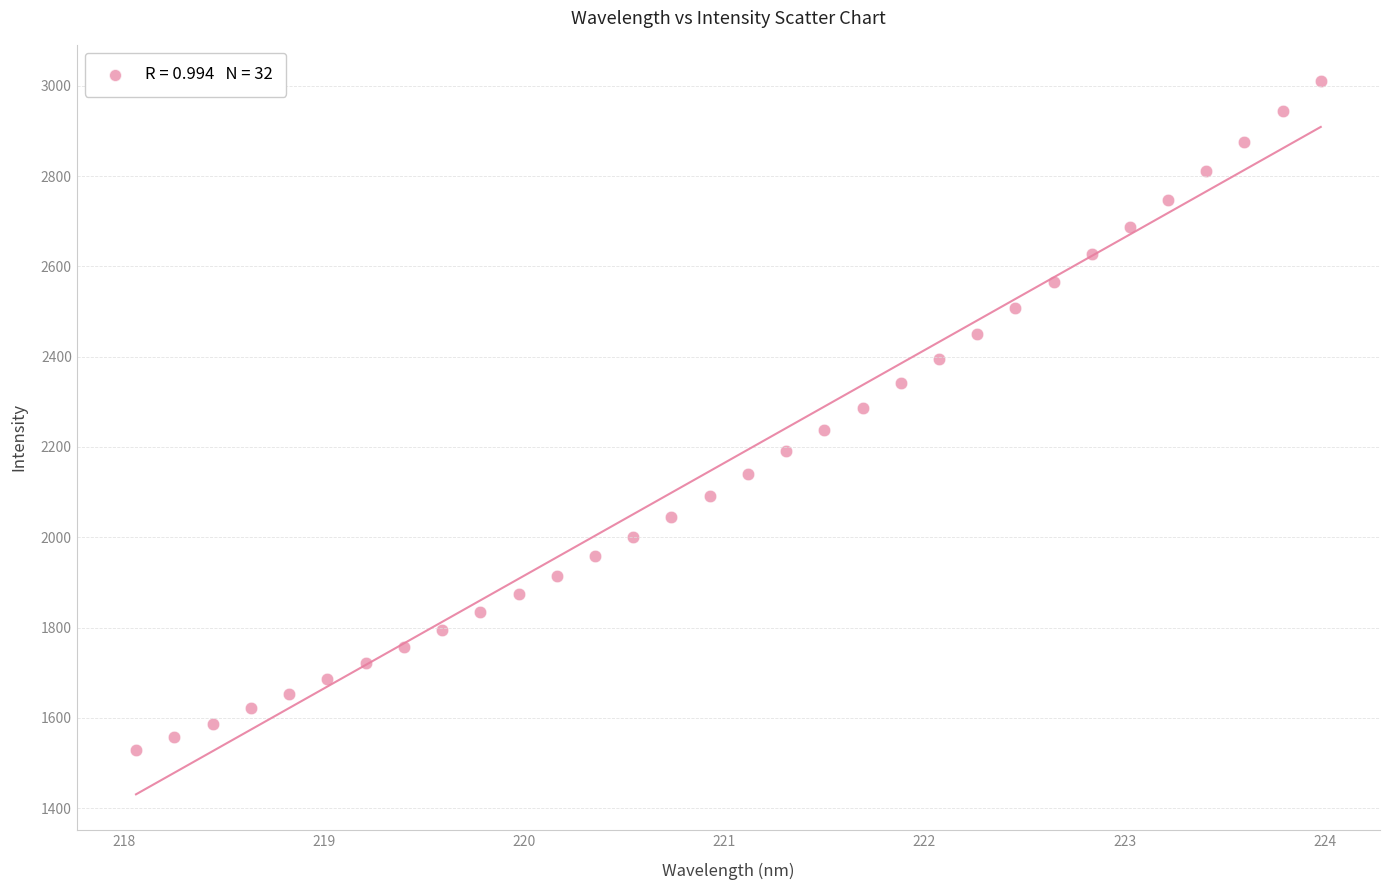

What is the range of X values (max minus min)?

5.9